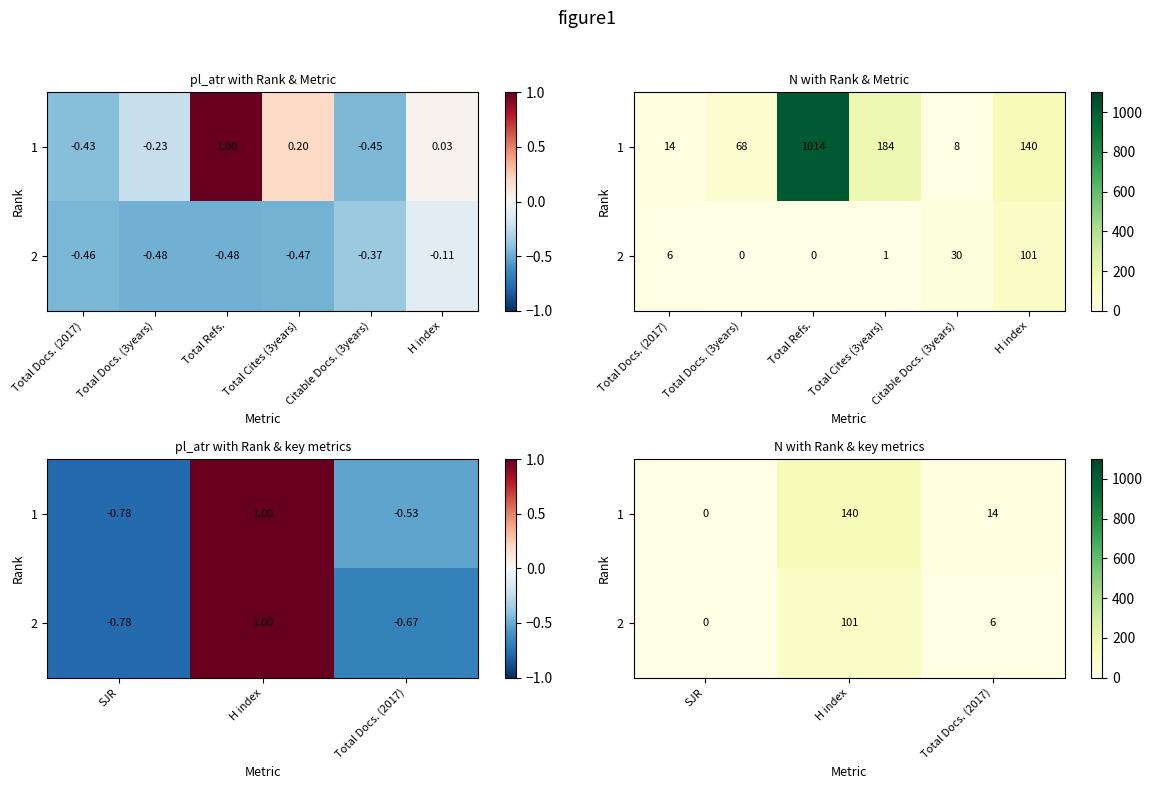

How many data points does each series have?

3